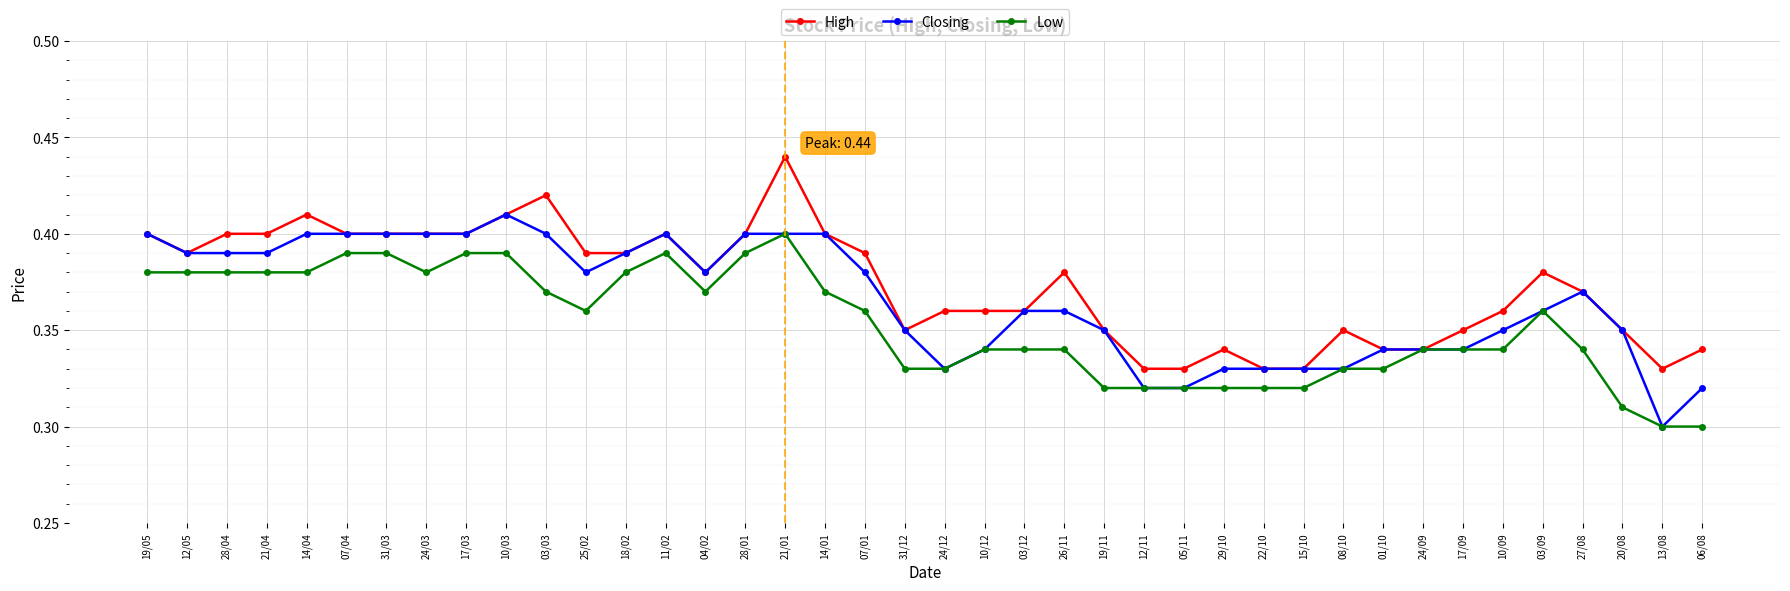

Where is Closing nearest to the value 0?

13/08